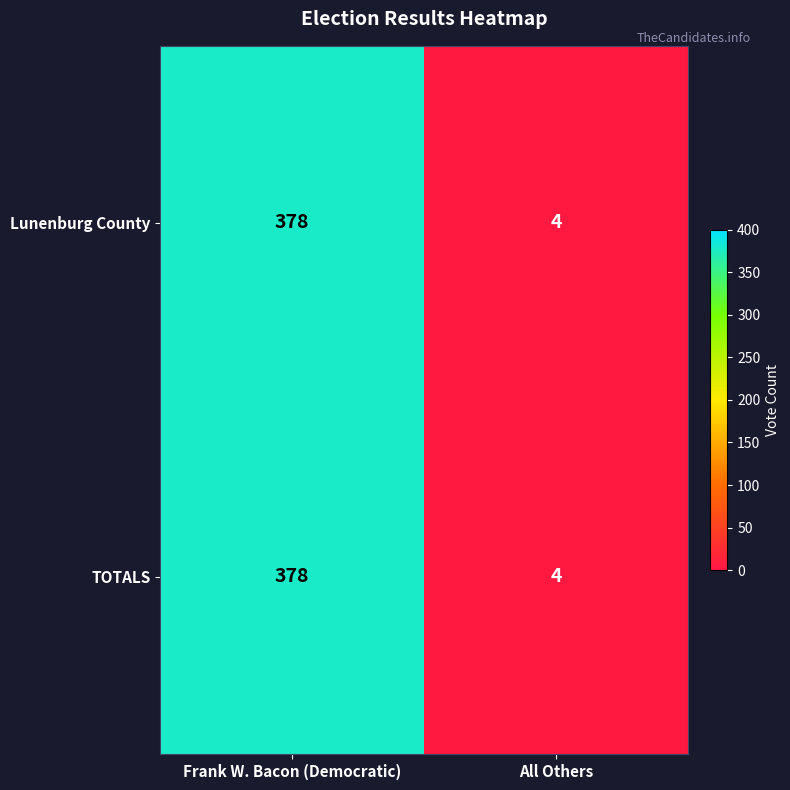

At which category is the sum across all series the highest?

Frank W. Bacon (Democratic)